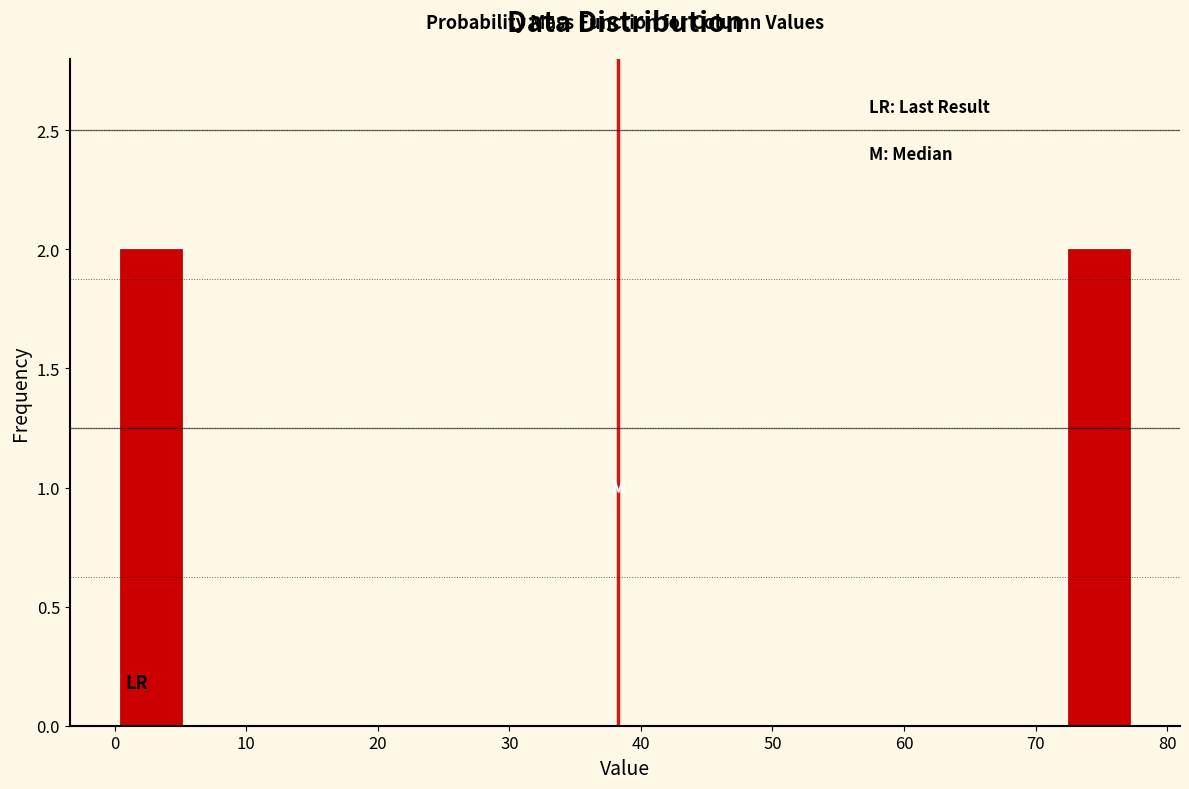

Reading left to right, list every bar in this chart as the range it spans on the x-axis followed by its height. Neither the bar edges nor the heights are printed on the chart, so give them approximately, as read against the axes.

0 to 6: 2
6 to 11: 0
11 to 17: 0
17 to 22: 0
22 to 28: 0
28 to 33: 0
33 to 39: 0
39 to 44: 0
44 to 50: 0
50 to 55: 0
55 to 61: 0
61 to 66: 0
66 to 72: 0
72 to 78: 2